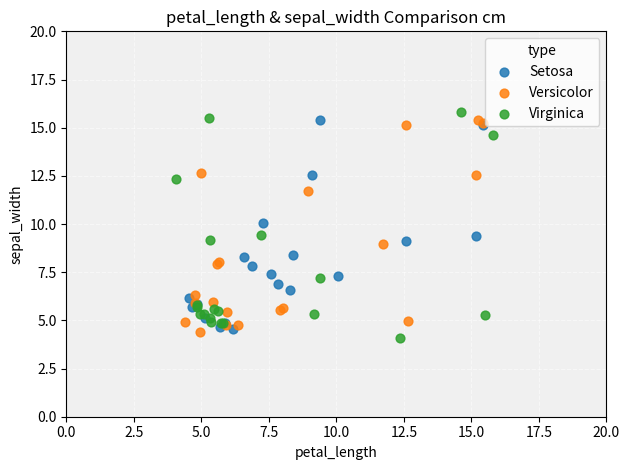

Which series has the largest Y range (max minus min)?

Virginica